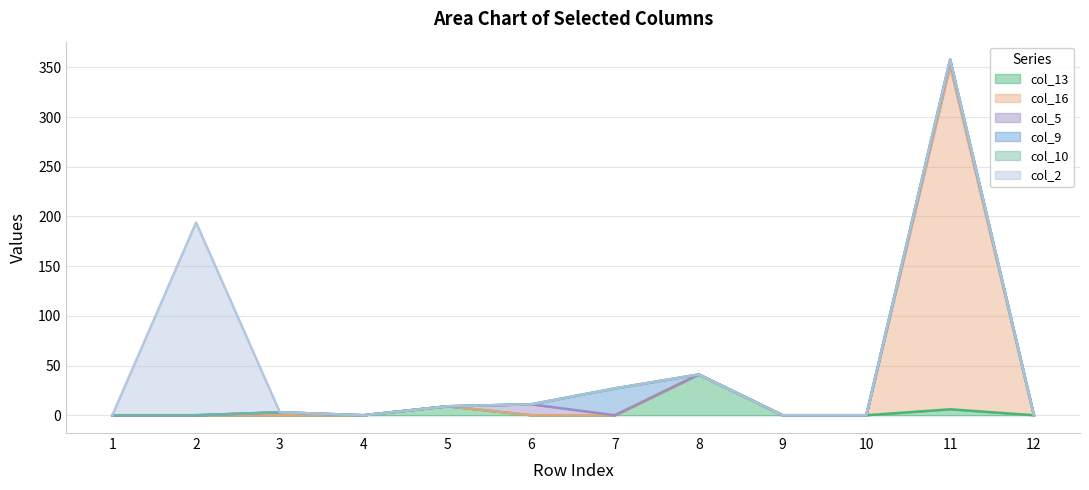

At which category is the sum across all series the highest?

11